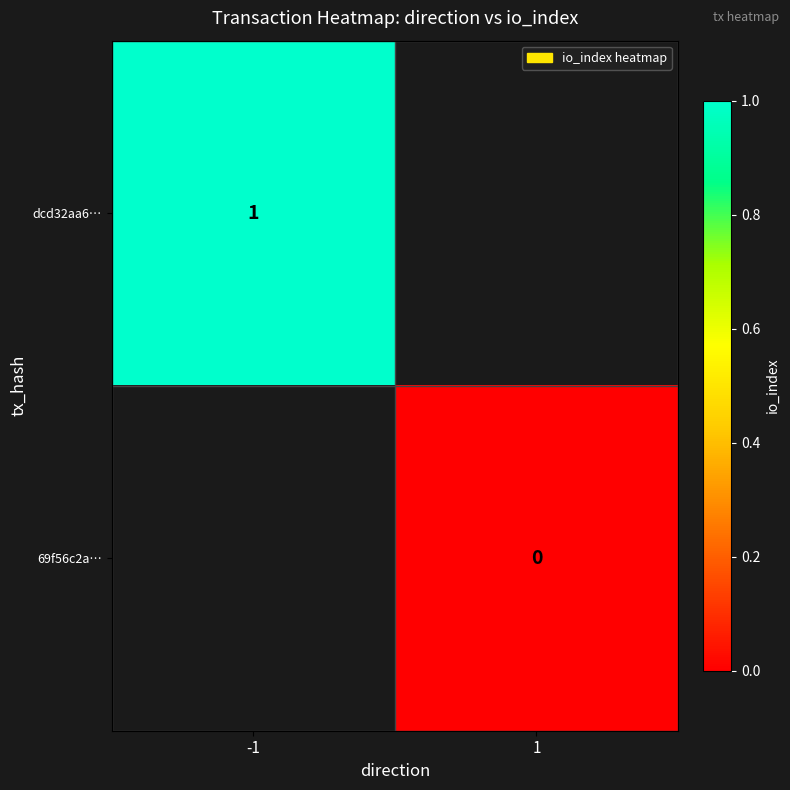

At which category does the chart reach its minimum across all series?

1